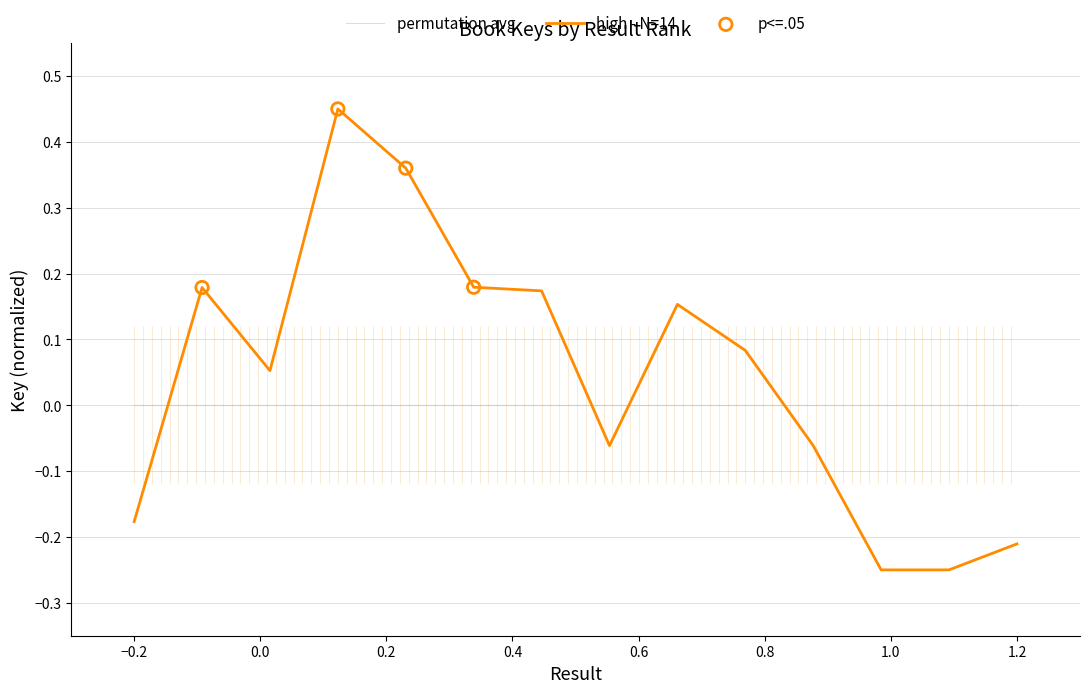

Which has a higher value, 3 or 11?

3